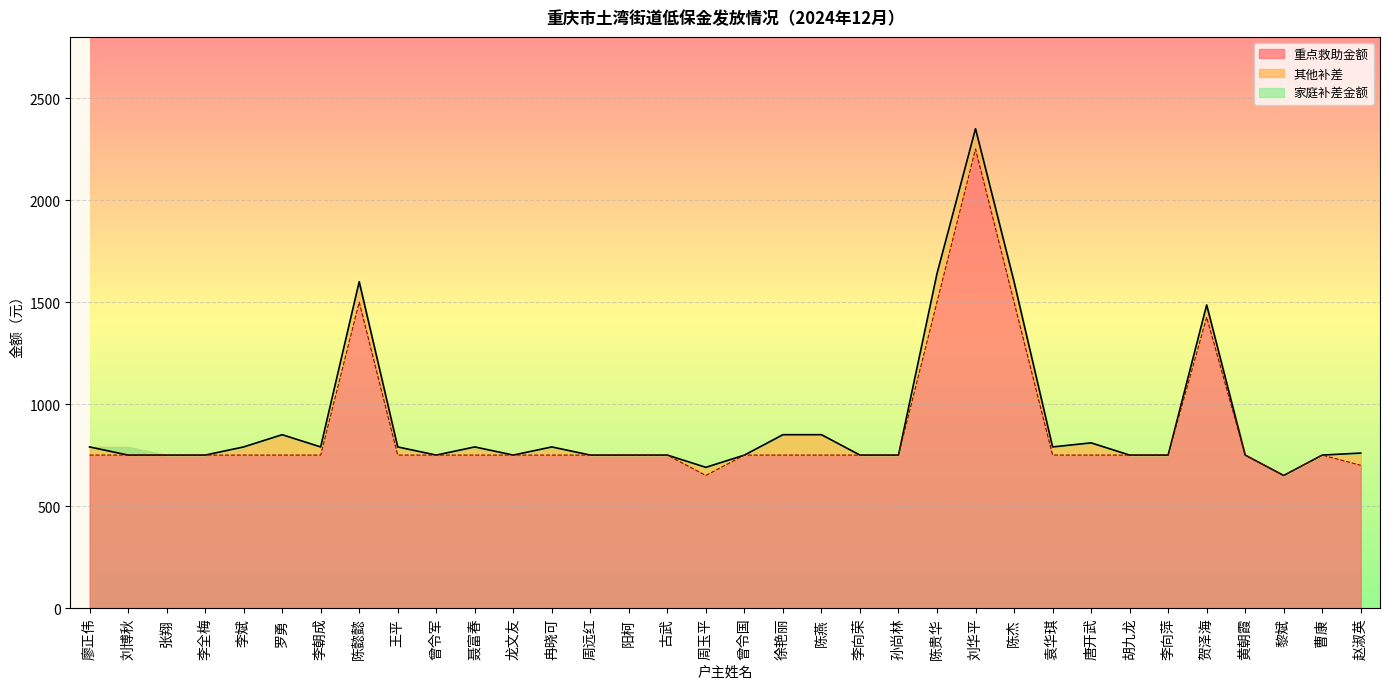

True or false: 家庭补差金额 and 重点救助金额 cross at least once.

False